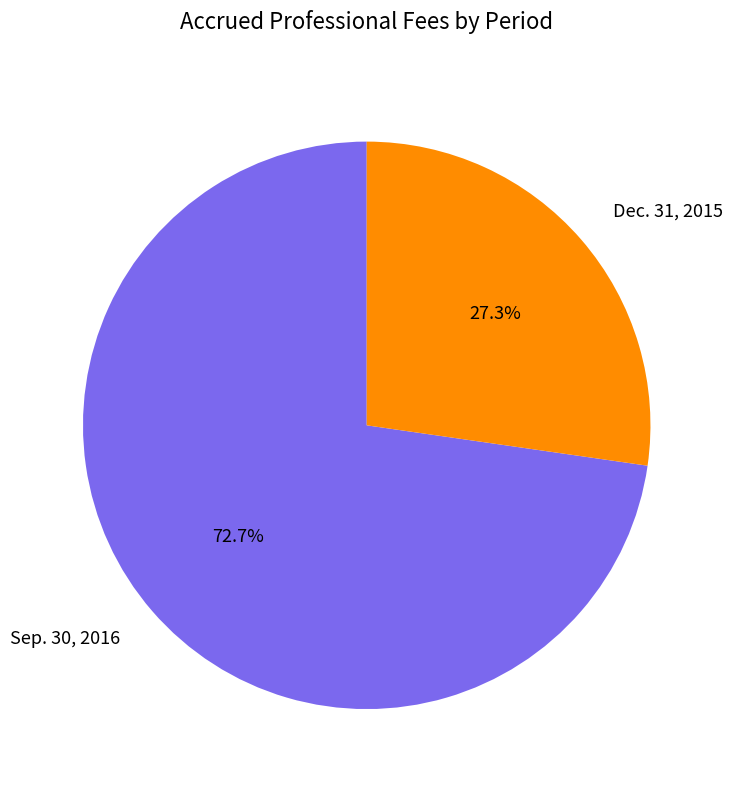

Is there a majority slice in this chart?

Yes